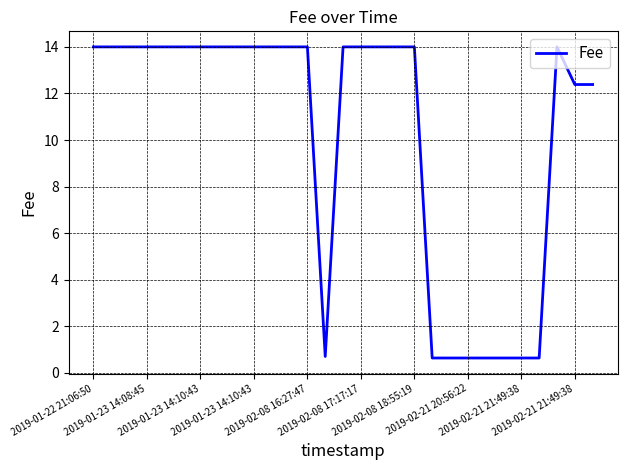

What is the minimum value shown in the chart?

0.6